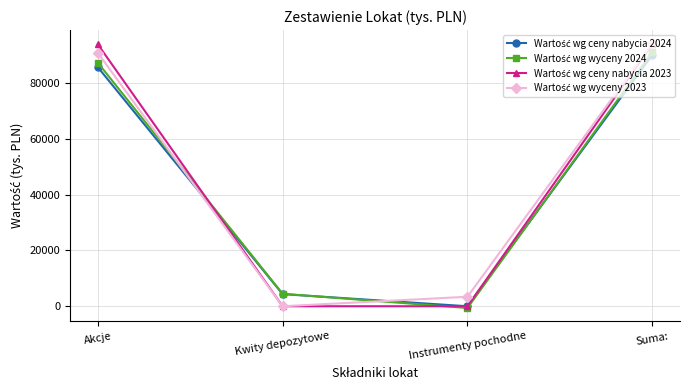

Is this an area chart (filled region under the line)?

No